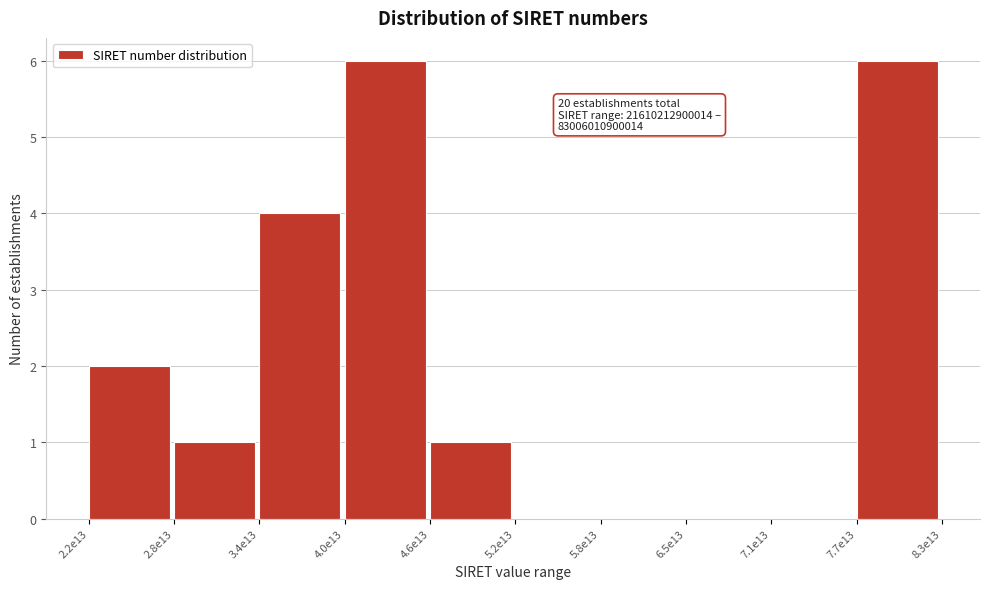

Reading left to right, extract all data points from this chart.

2.2e13=2	2.8e13=1	3.4e13=4	4.0e13=6	4.6e13=1	5.2e13=0	5.8e13=0	6.5e13=0	7.1e13=0	7.7e13=6